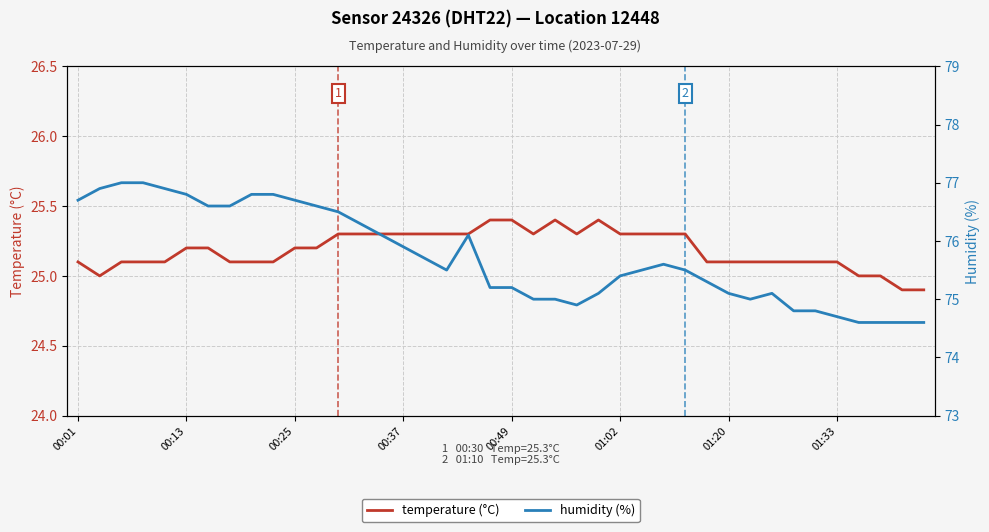

True or false: temperature (°C) and humidity (%) cross at least once.

False